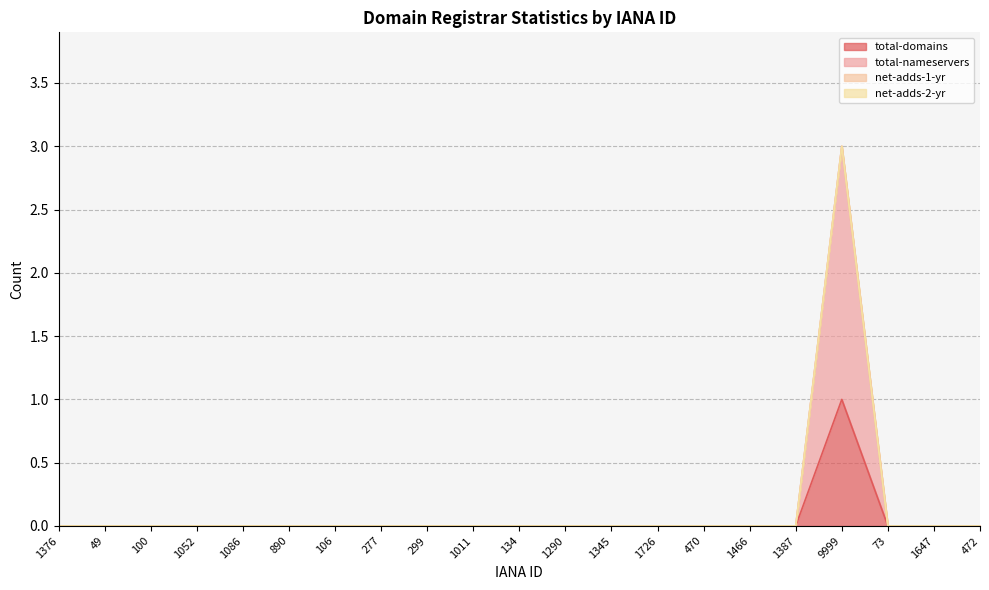

How many positive values does the total-nameservers series have?

1